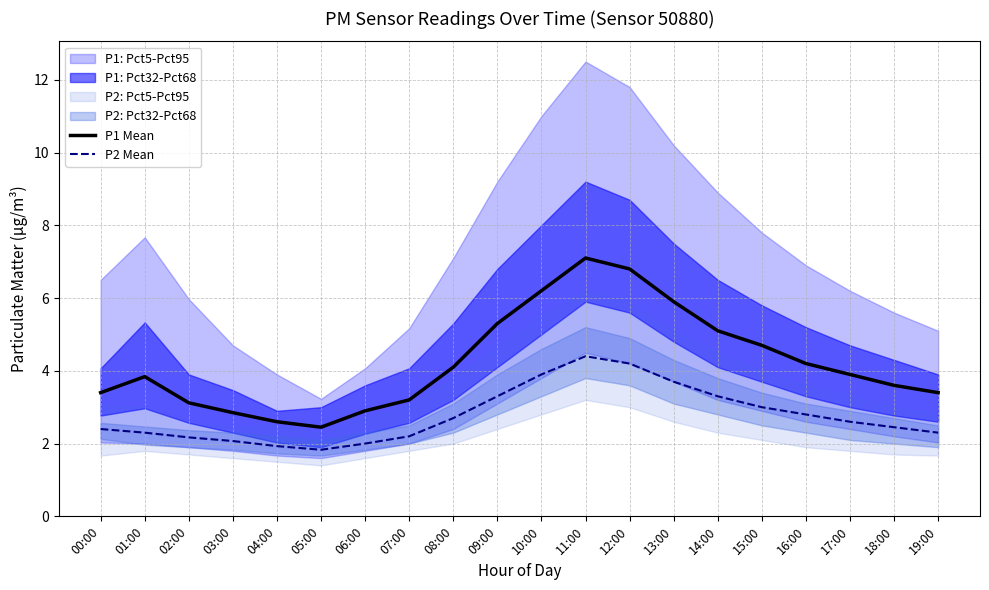

Is this an area chart (filled region under the line)?

No